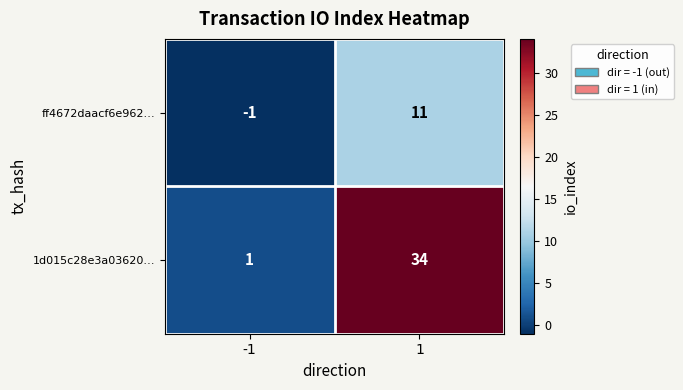

Reading right to left, extract all data points from this chart.

ff4672daacf6e962…: 1=11	-1=-1
1d015c28e3a03620…: 1=34	-1=1